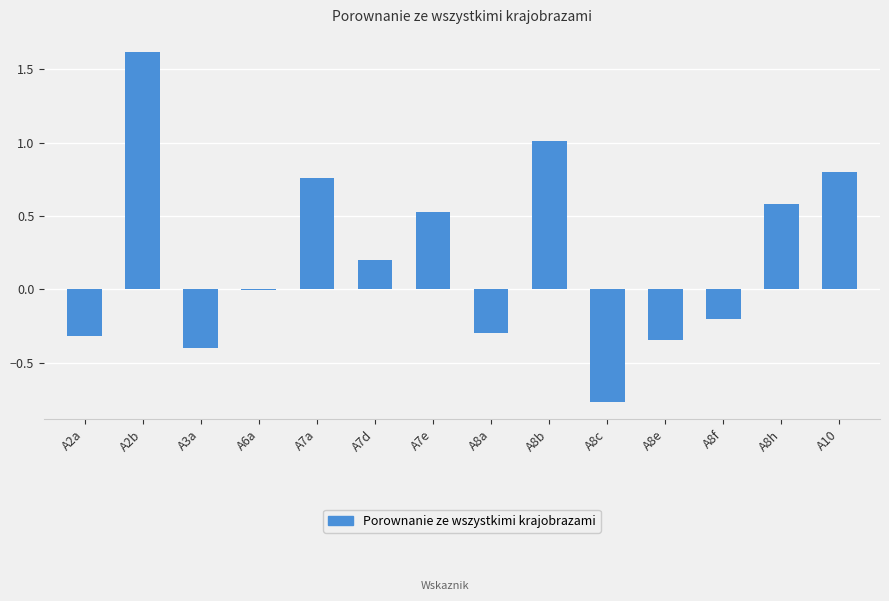

What is the sum of all values?

3.2